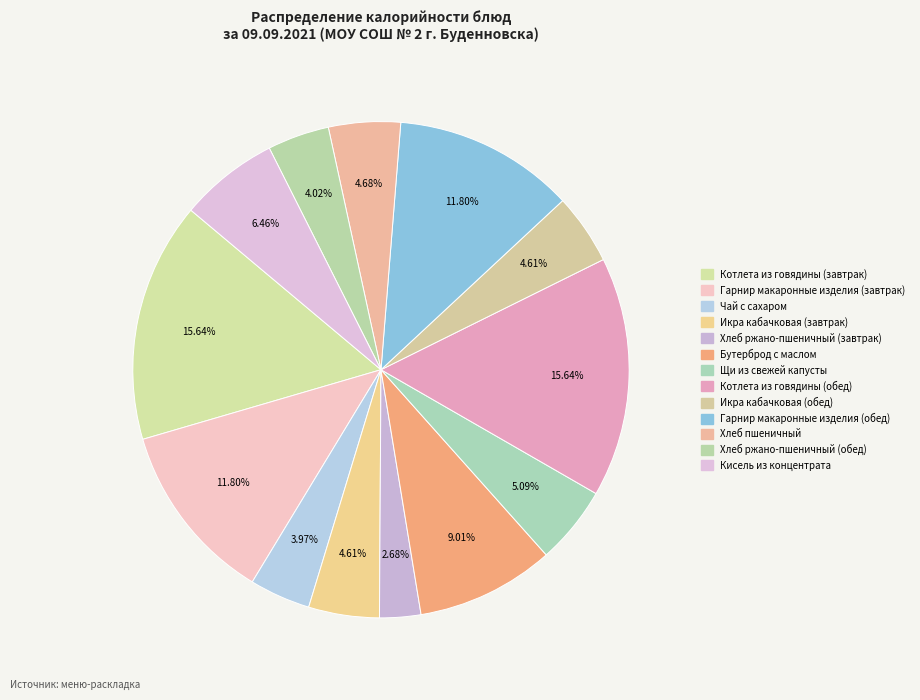

What is the smallest slice in the pie chart?

Хлеб ржано-пшеничный (завтрак)